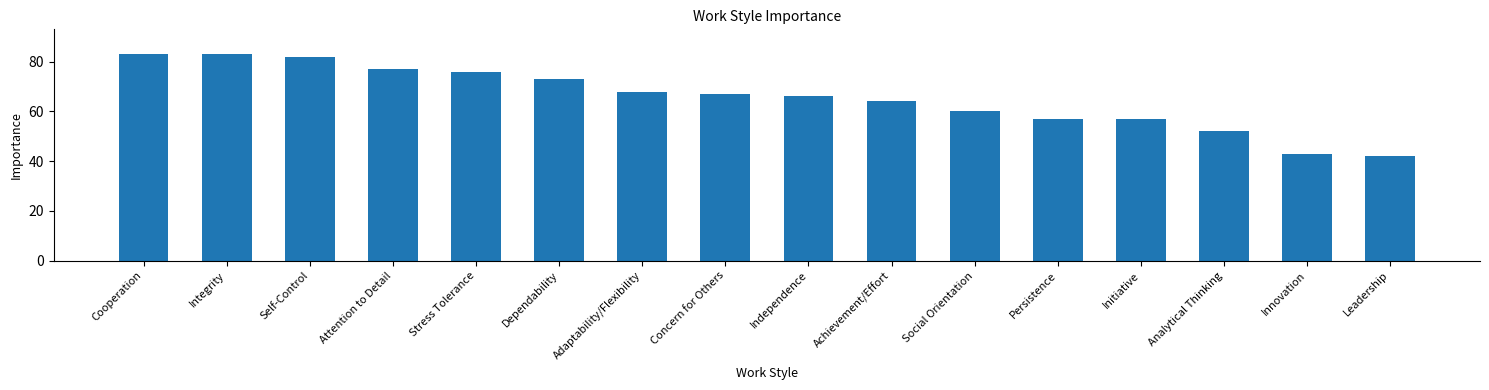

What position from the right is Self-Control?

14